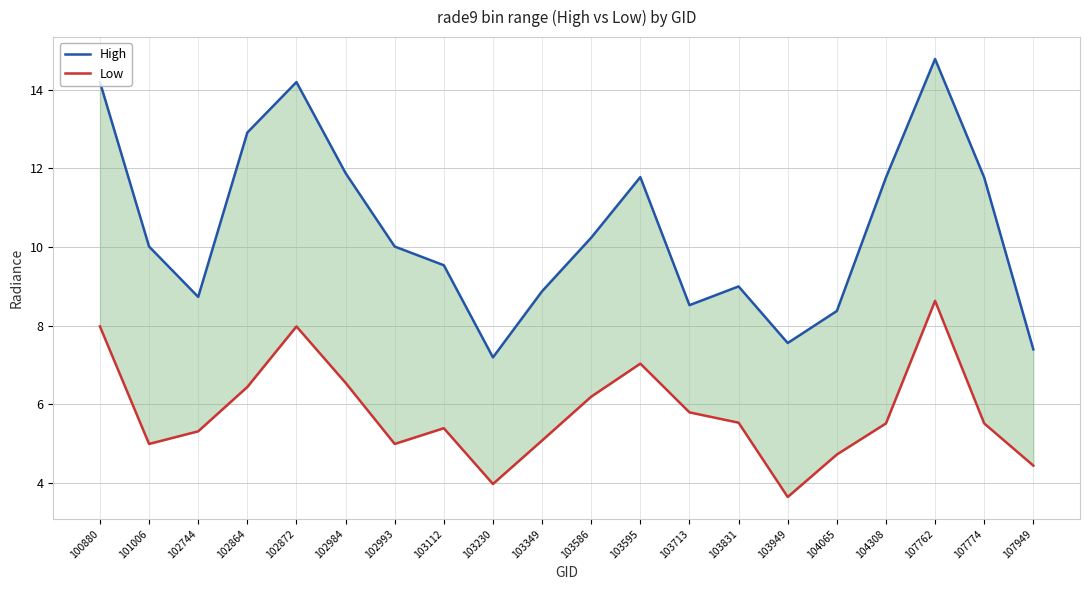

Does the chart display data point markers on the line(s)?

No